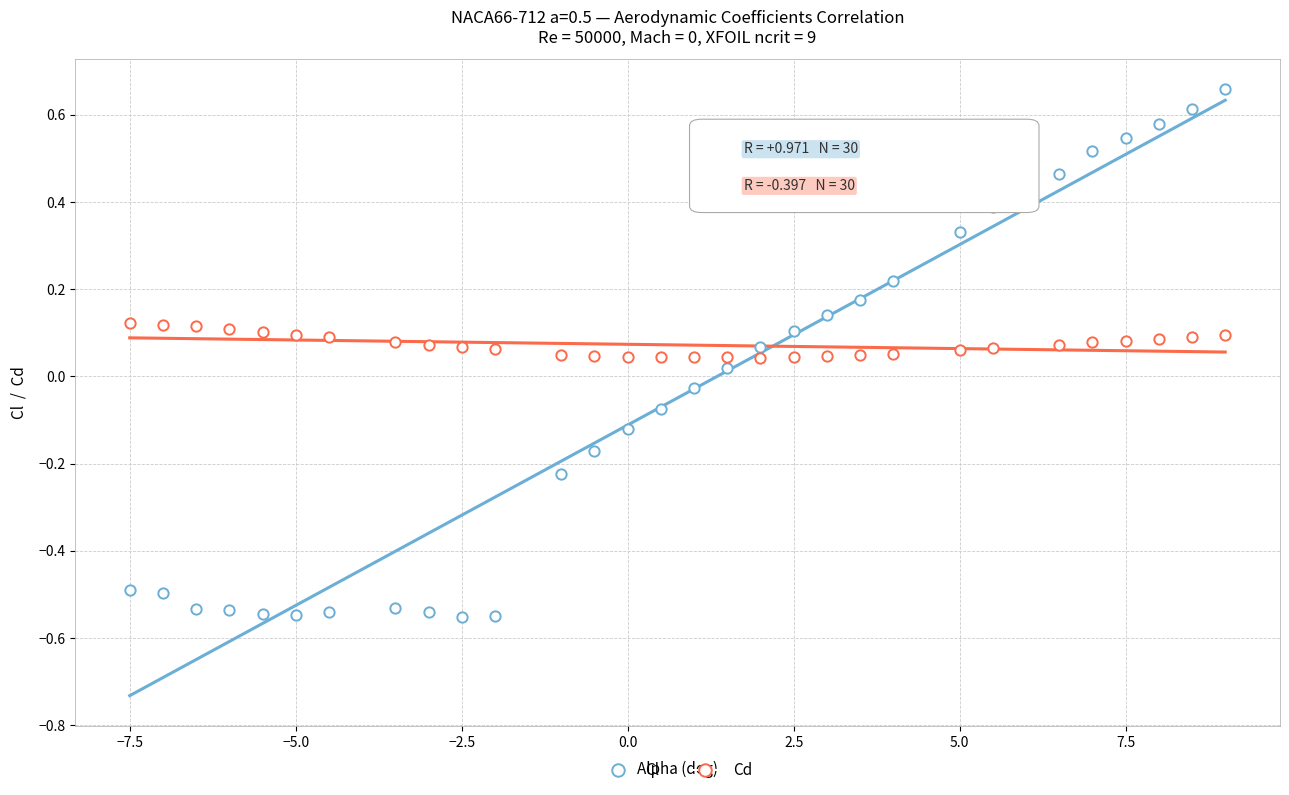

How many data points are displayed?

60